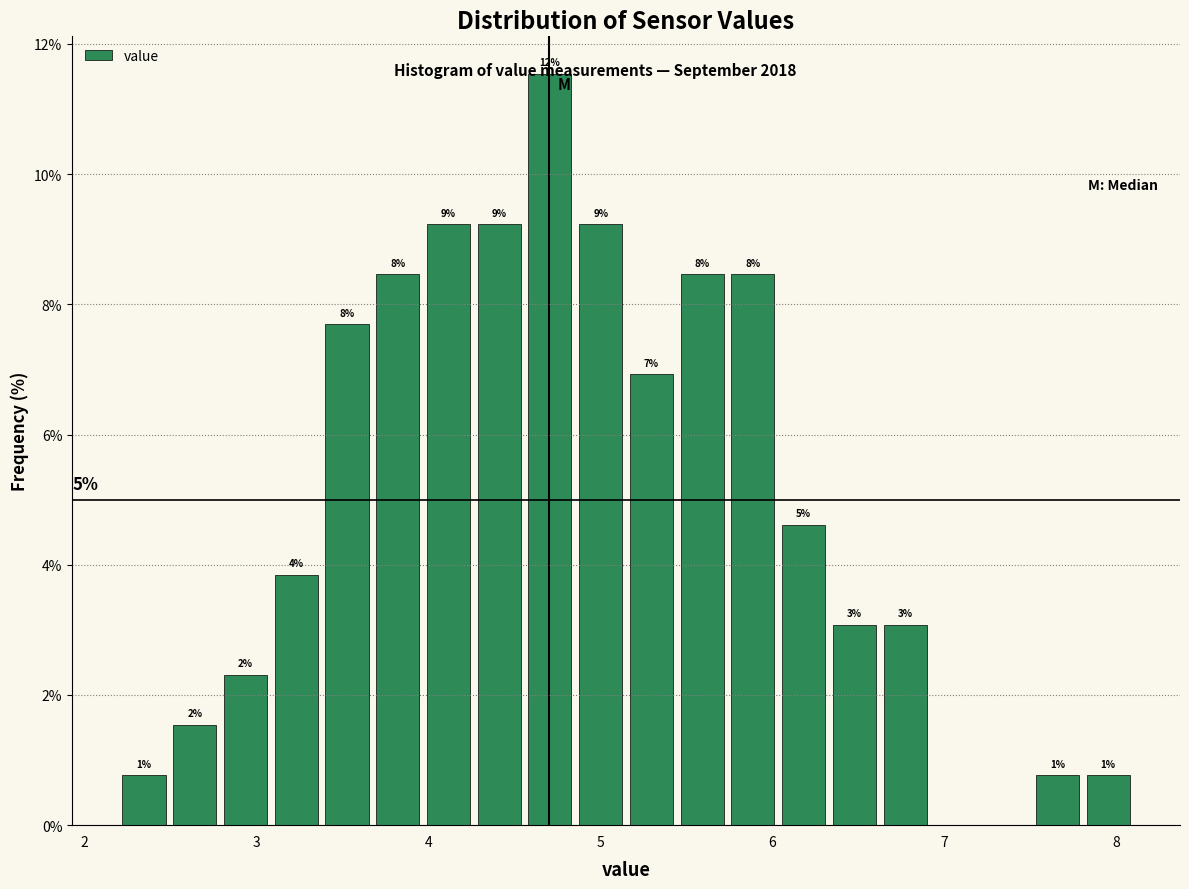

Around what value on the x-axis is the tallest bar? Give the approximate position of its centre, as read against the axis.

4.7